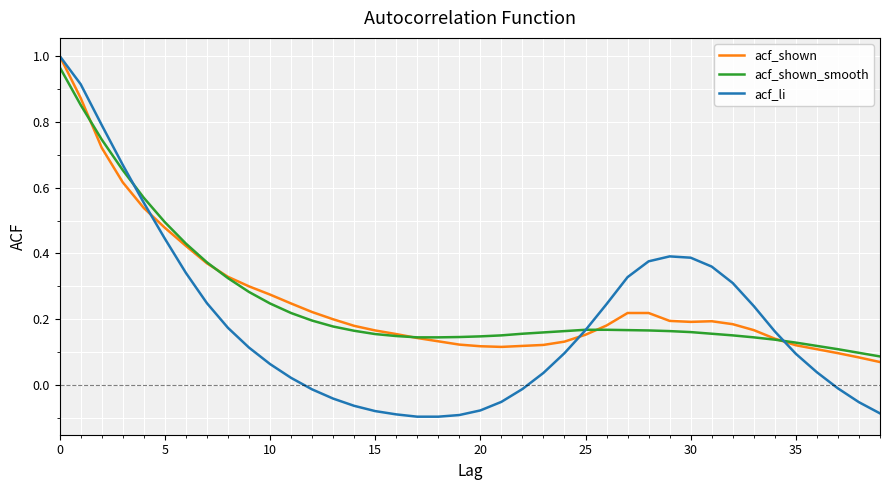

Which series has the largest range (max minus min)?

acf_li